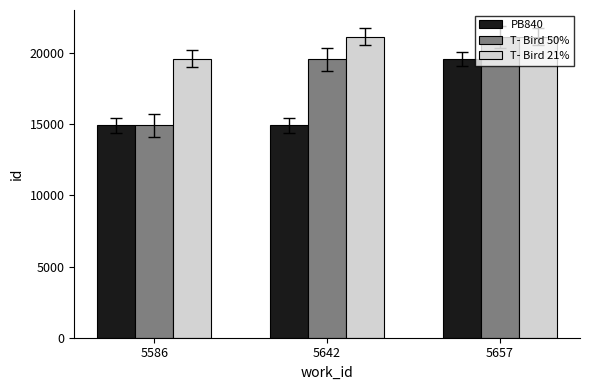

Rank the categories by T- Bird 50% value from lowest to highest.

5586, 5642, 5657